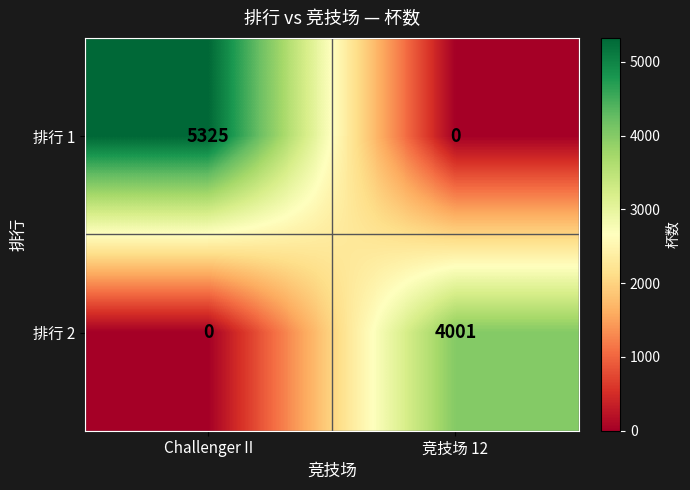

Rank the series at Challenger II from lowest to highest value.

排行 2, 排行 1